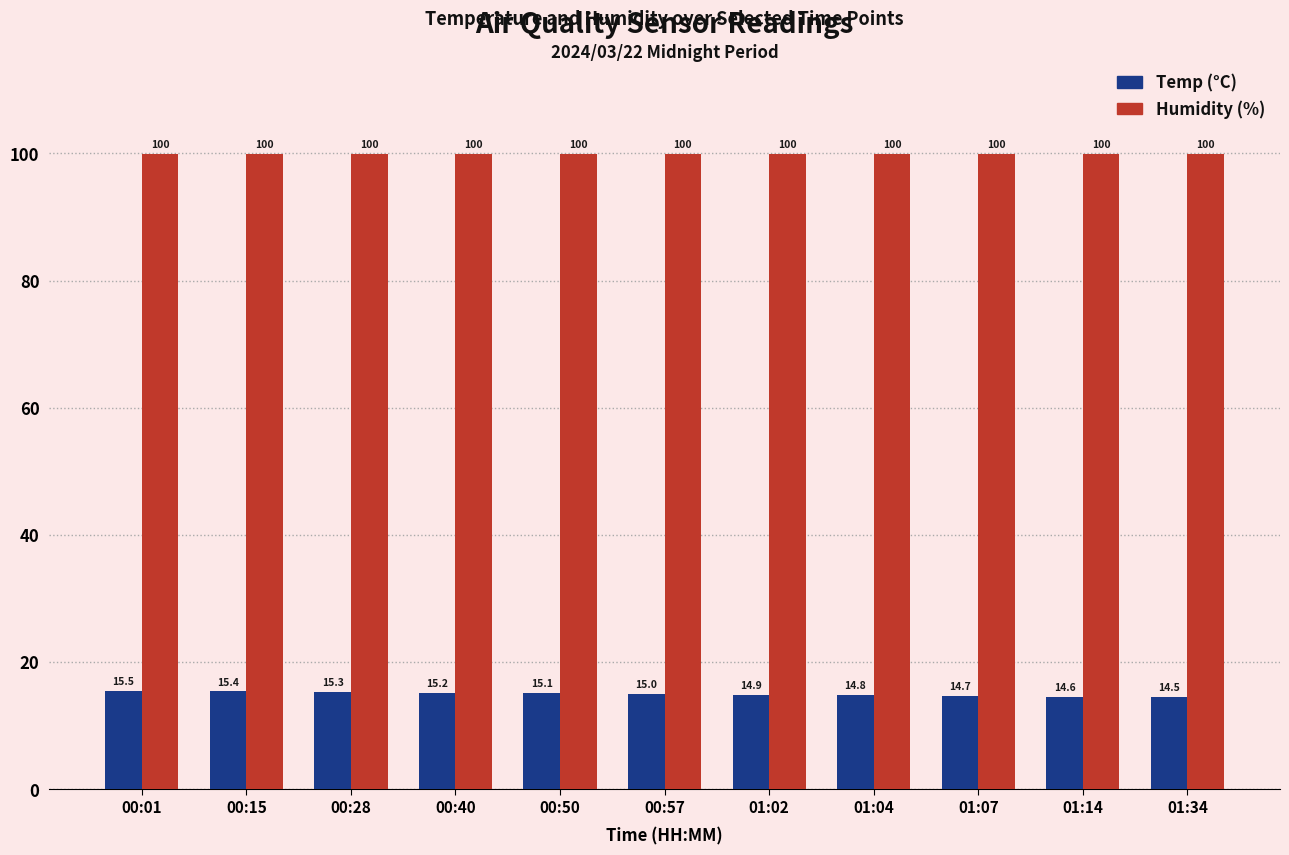

How many distinct data groups are displayed?

2